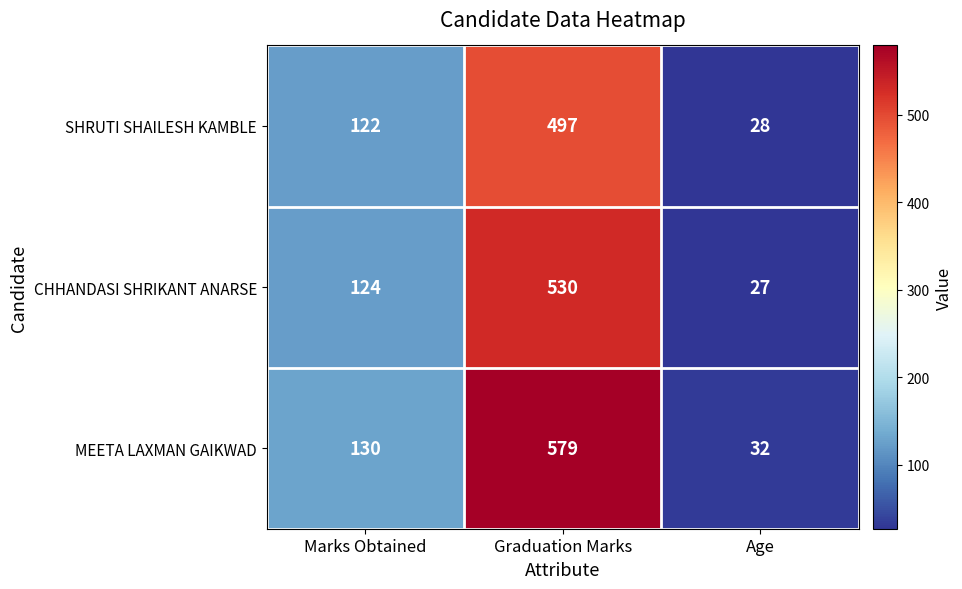

Which series changed the most between Graduation Marks and Age?

MEETA LAXMAN GAIKWAD